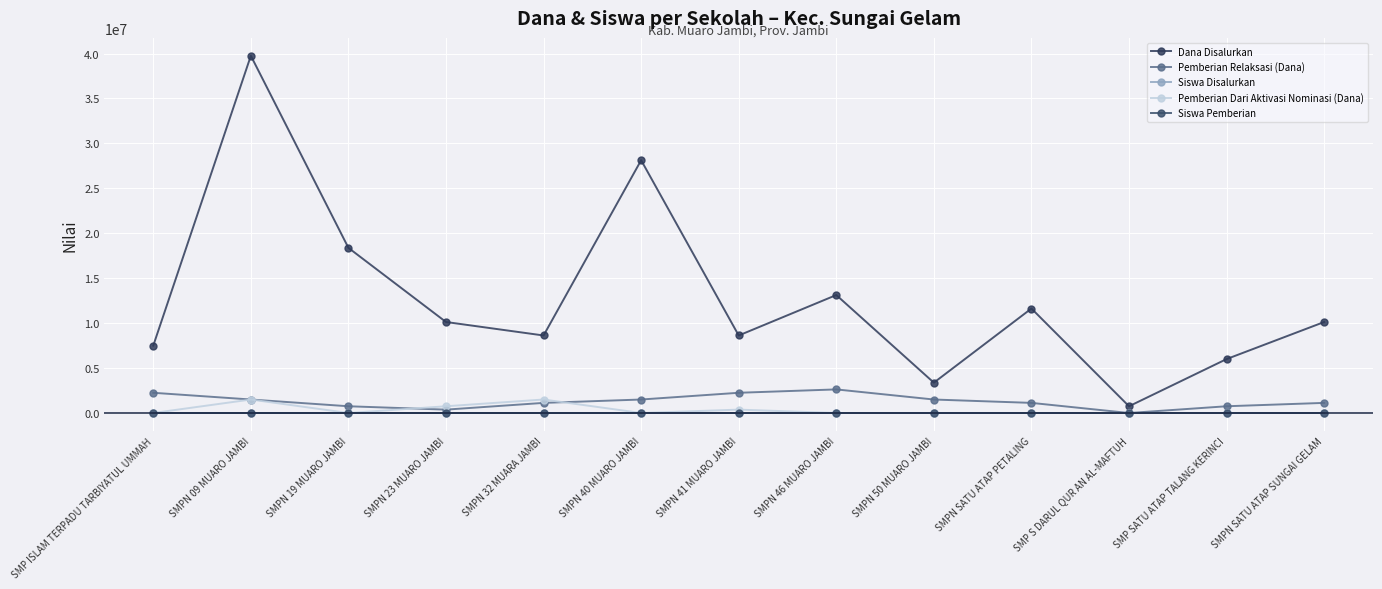

How many values in the Siswa Disalurkan series are below 16?

6